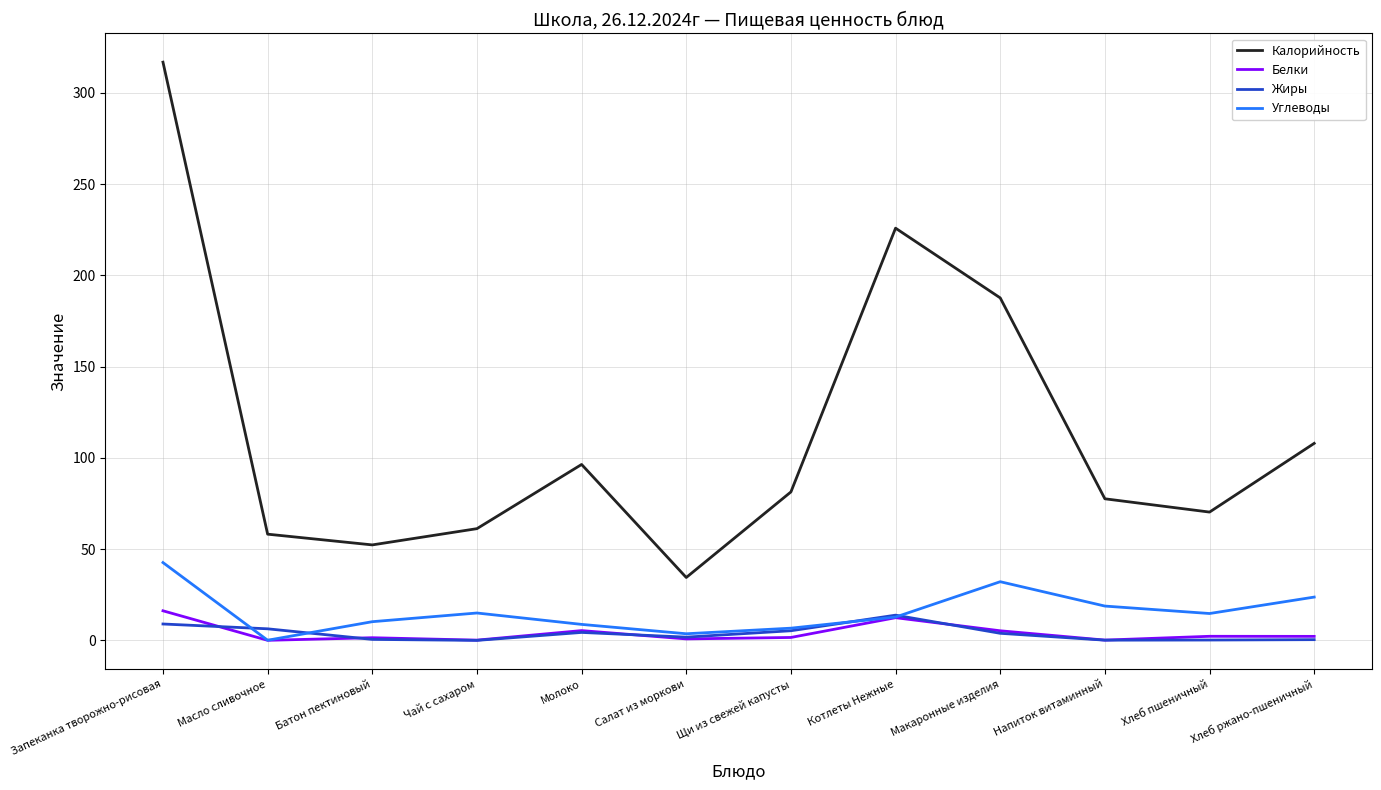

Does the chart have visible grid lines?

Yes